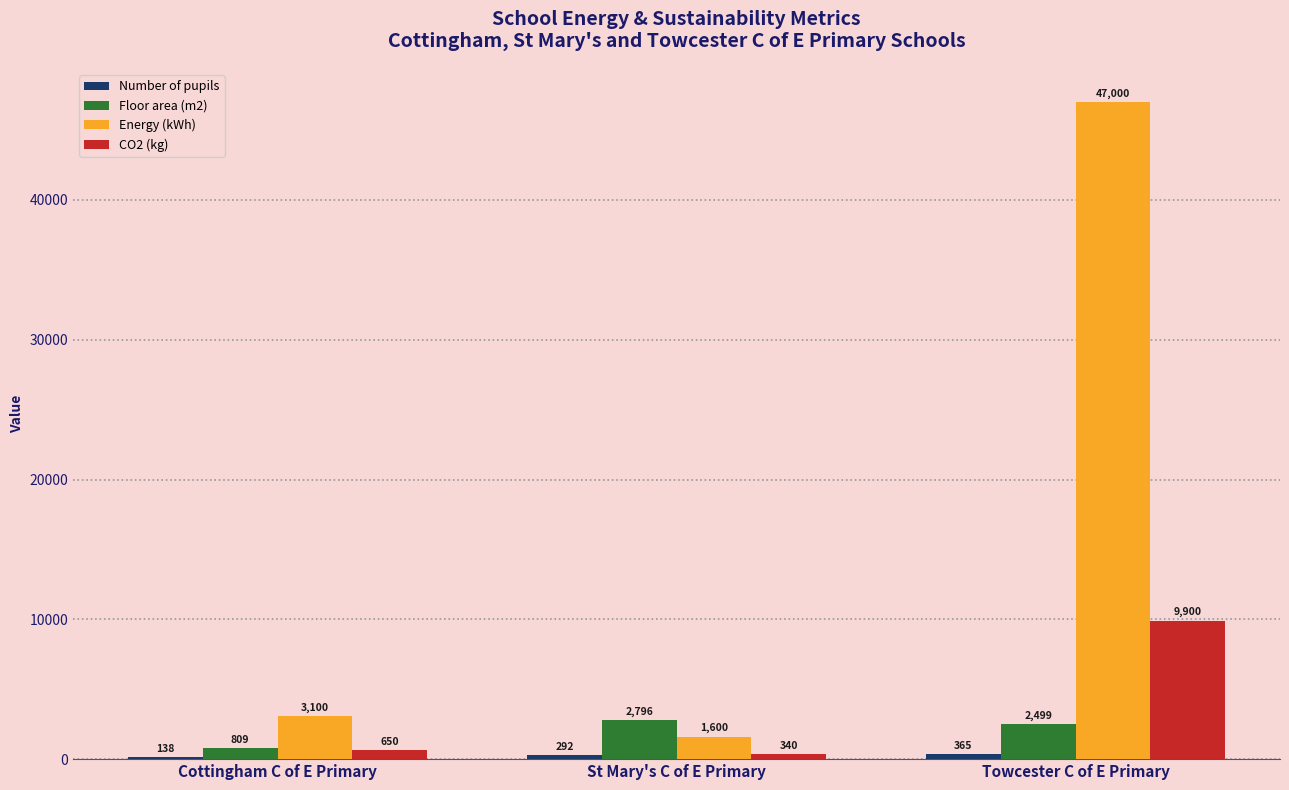

Which series has the largest total across all categories?

Energy (kWh)